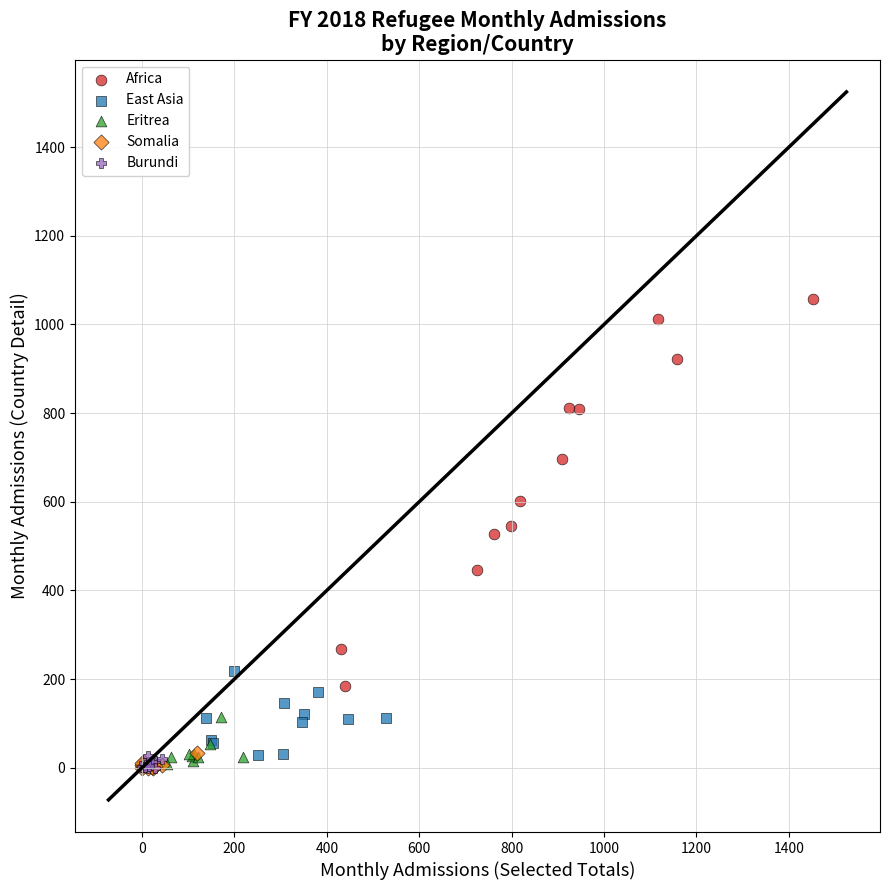

Which series has the largest Y range (max minus min)?

Africa